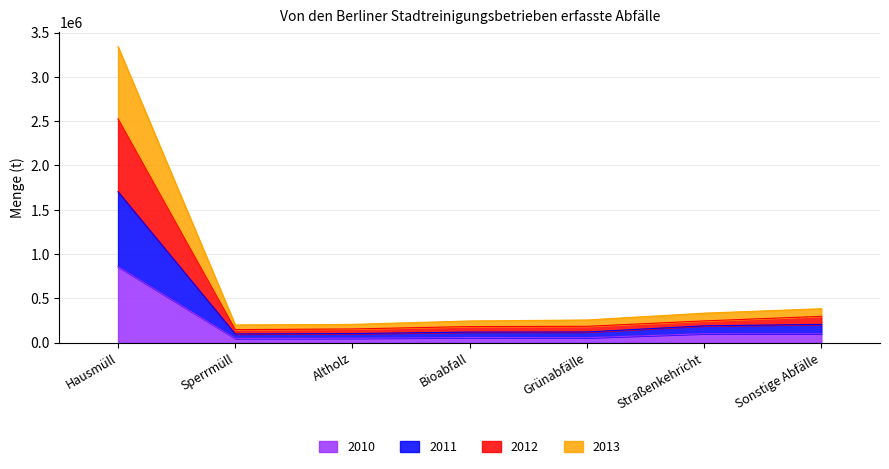

What is the maximum value for 2010?

858400